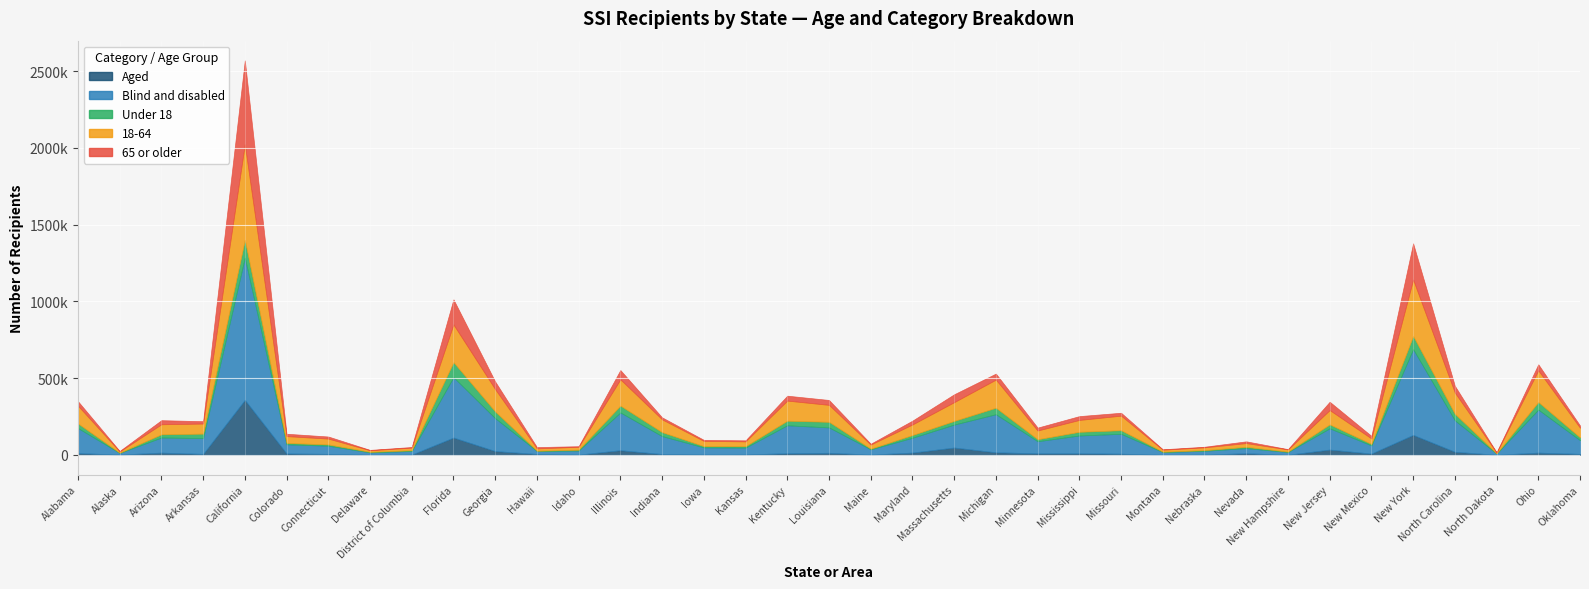

Is it true that Under 18 equals 42370 at Michigan?

True